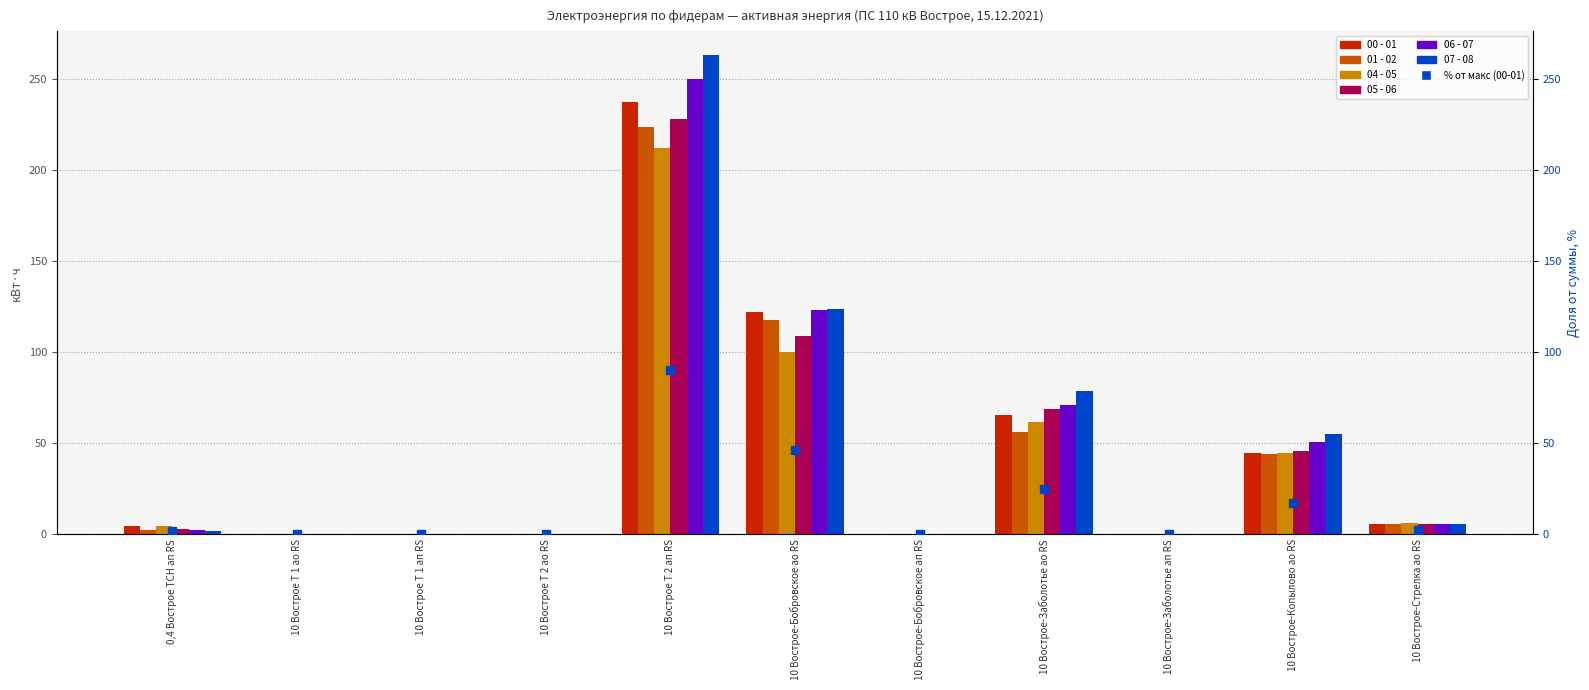

At which category is the sum across all series the highest?

10 Вострое Т 2 ап RS